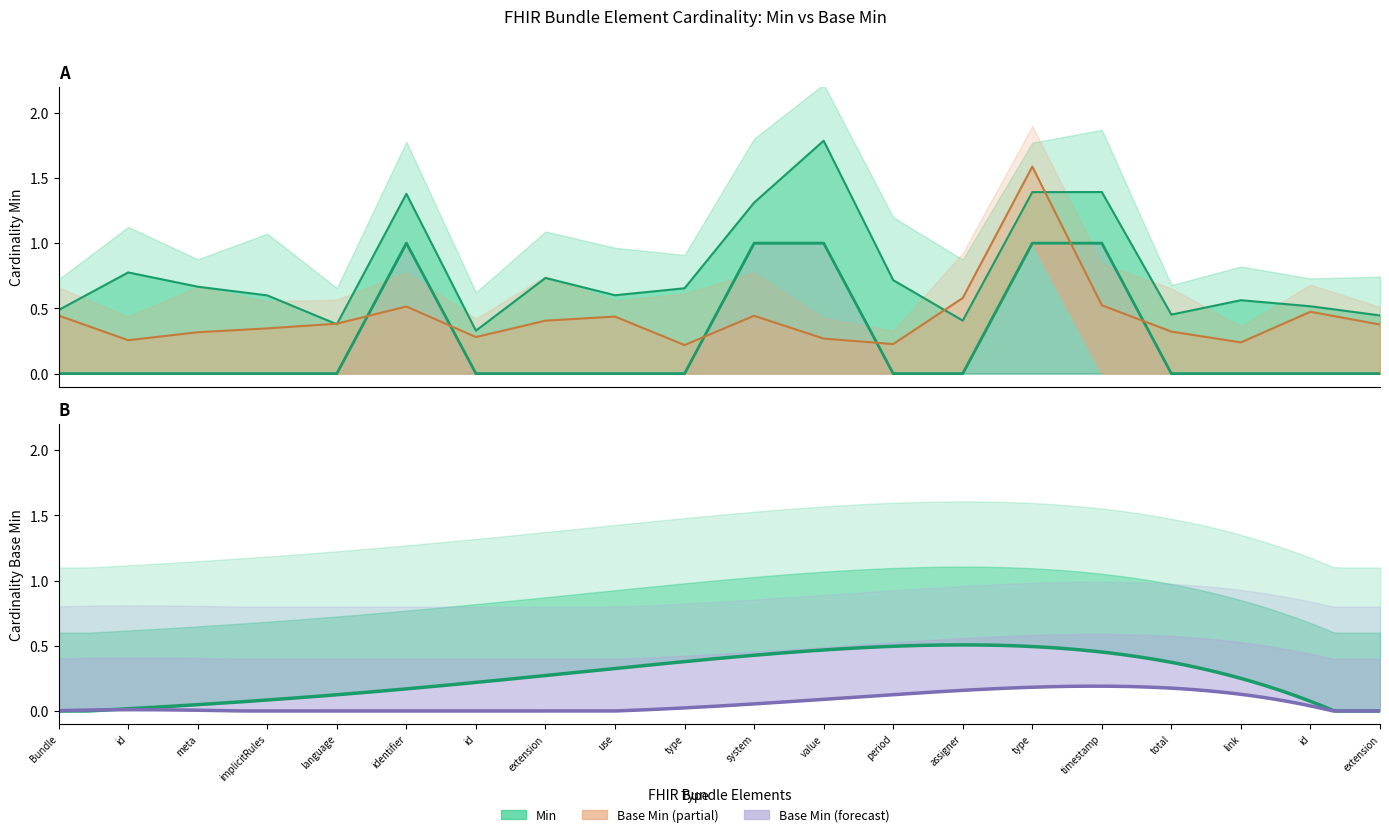

Rank the categories by value from lowest to highest.

Bundle, id, meta, implicitRules, language, id, extension, use, type, period, assigner, total, link, id, extension, identifier, system, value, type, timestamp